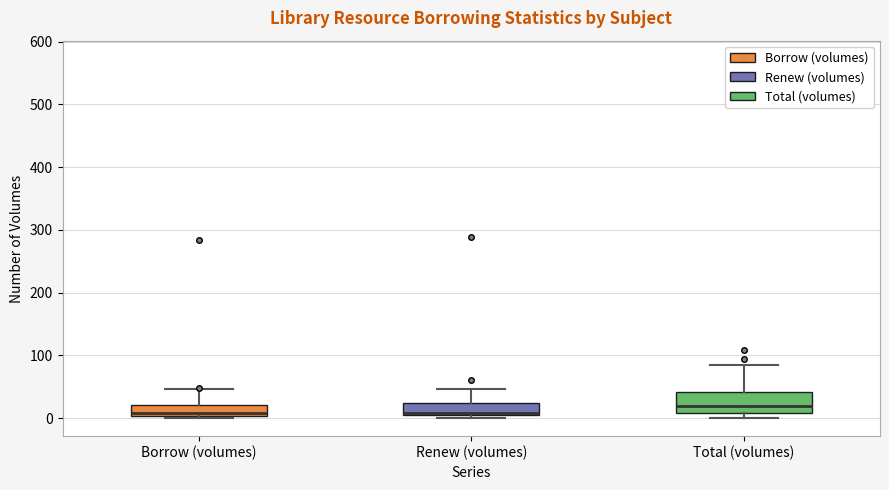

Reading left to right, transcribe this box plot: for each box, give where its median line is, the range the box spans, and where its two whiskers end, as read against the y-axis. The values are not printed on the chart, so give them approximately, as read against the axis.

Borrow (volumes): median 10, box 0 to 20, whiskers 0 (just below the box's lower edge) to 50
Renew (volumes): median 10, box 0 to 20, whiskers 0 (just below the box's lower edge) to 50
Total (volumes): median 20, box 10 to 40, whiskers 0 to 90